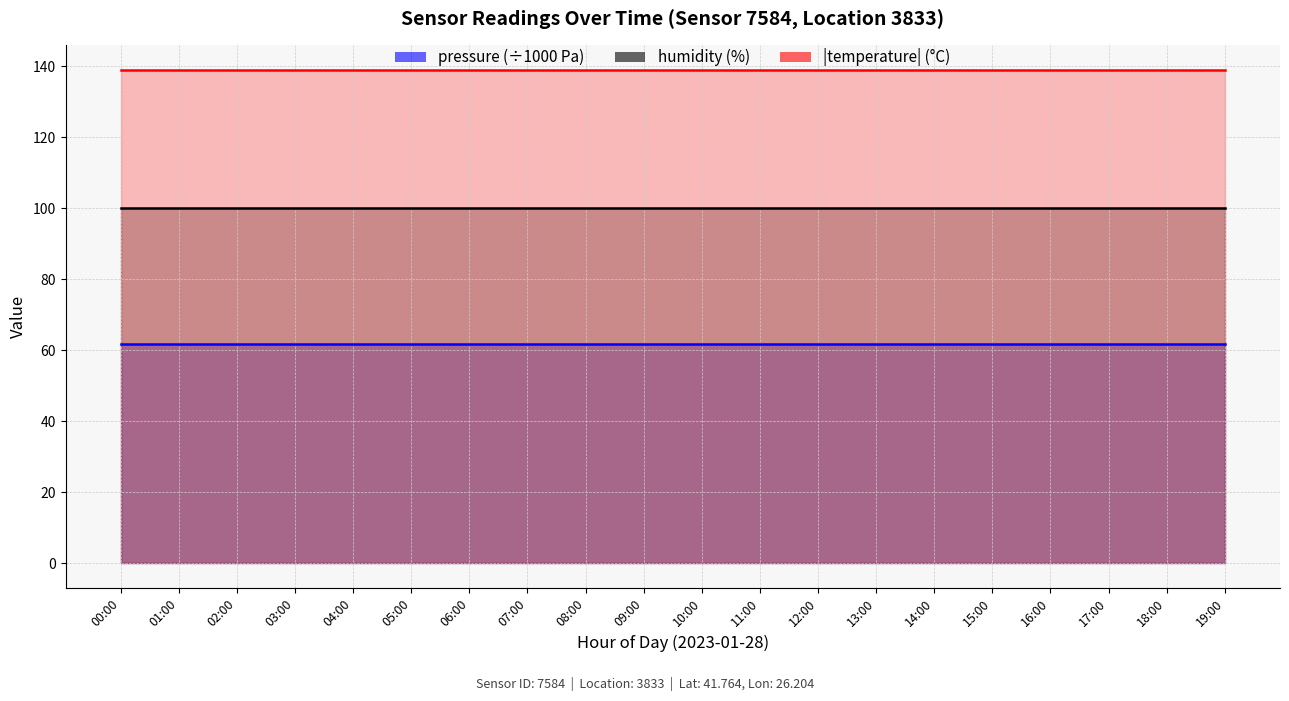

List the series in order of their peak value, highest first.

|temperature| (°C), humidity (%), pressure (÷1000 Pa)